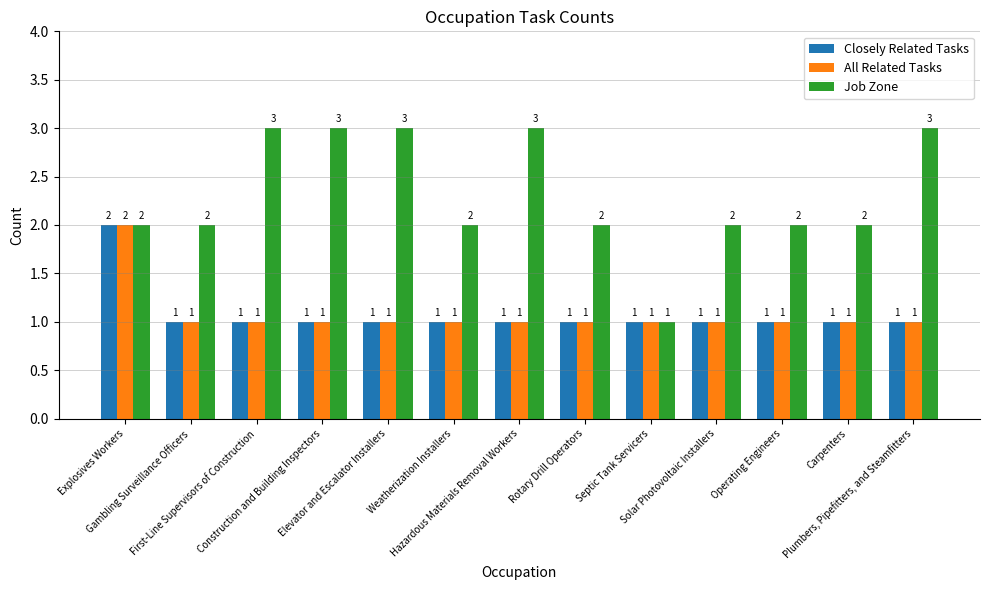

What is the total value across all series at Solar Photovoltaic Installers?

4